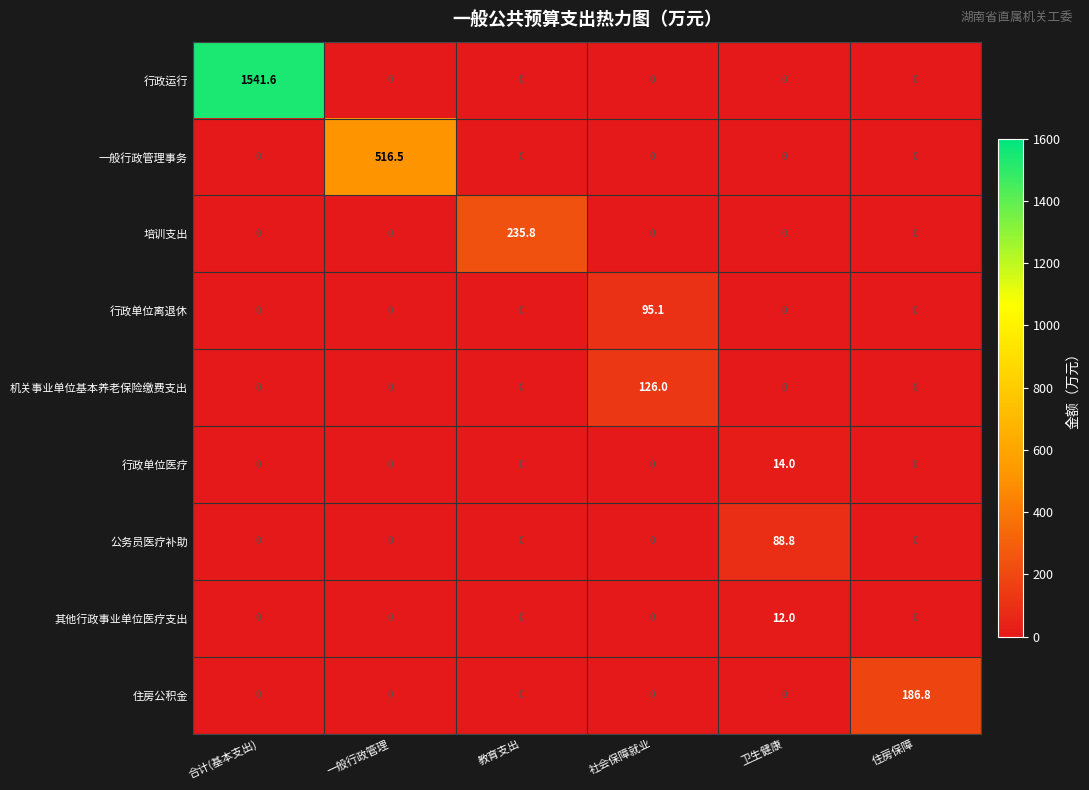

Which series has the widest spread of values?

行政运行